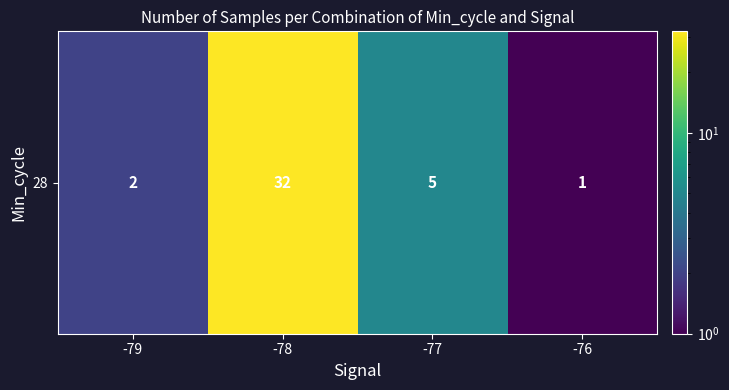

What is the change in value from -78 to -77?

-27